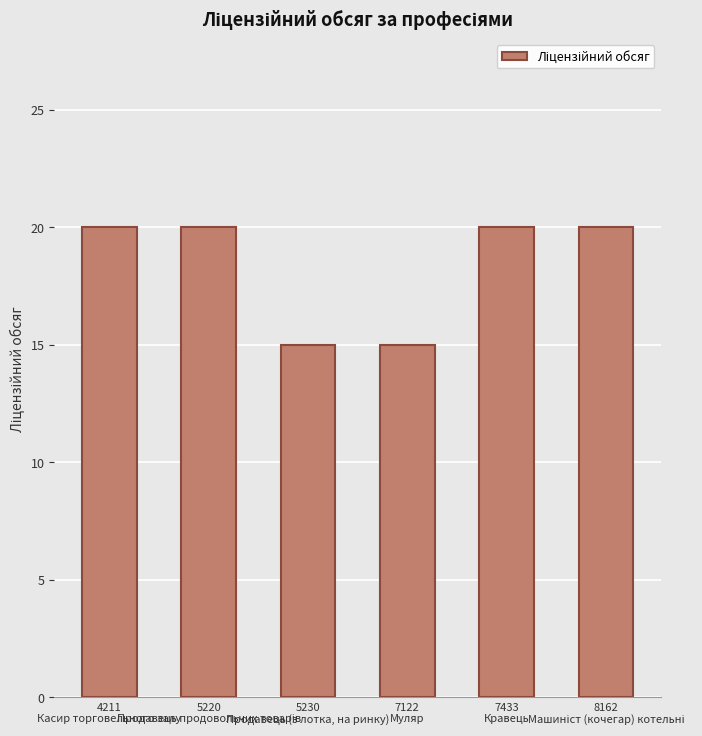

How many data points does each series have?

6